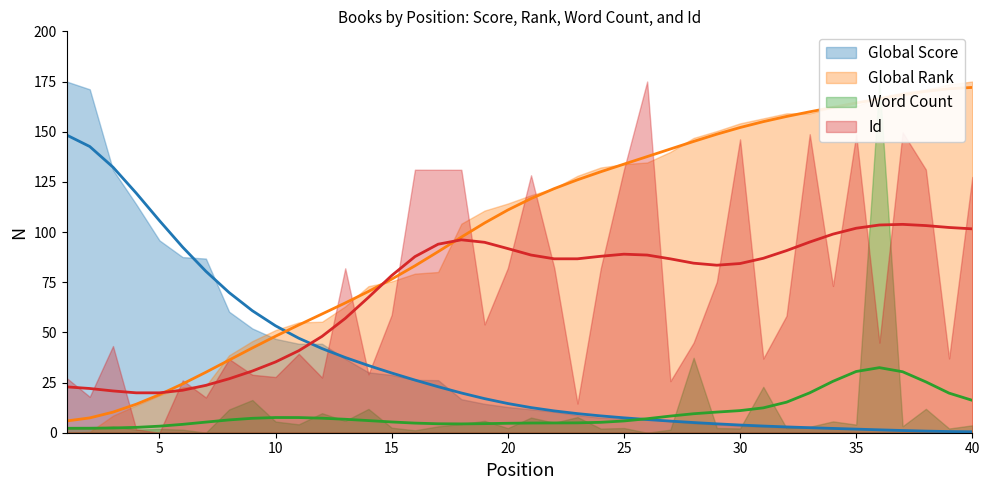

What is the difference between the second highest and second lowest values in the Global Rank series?

164.0